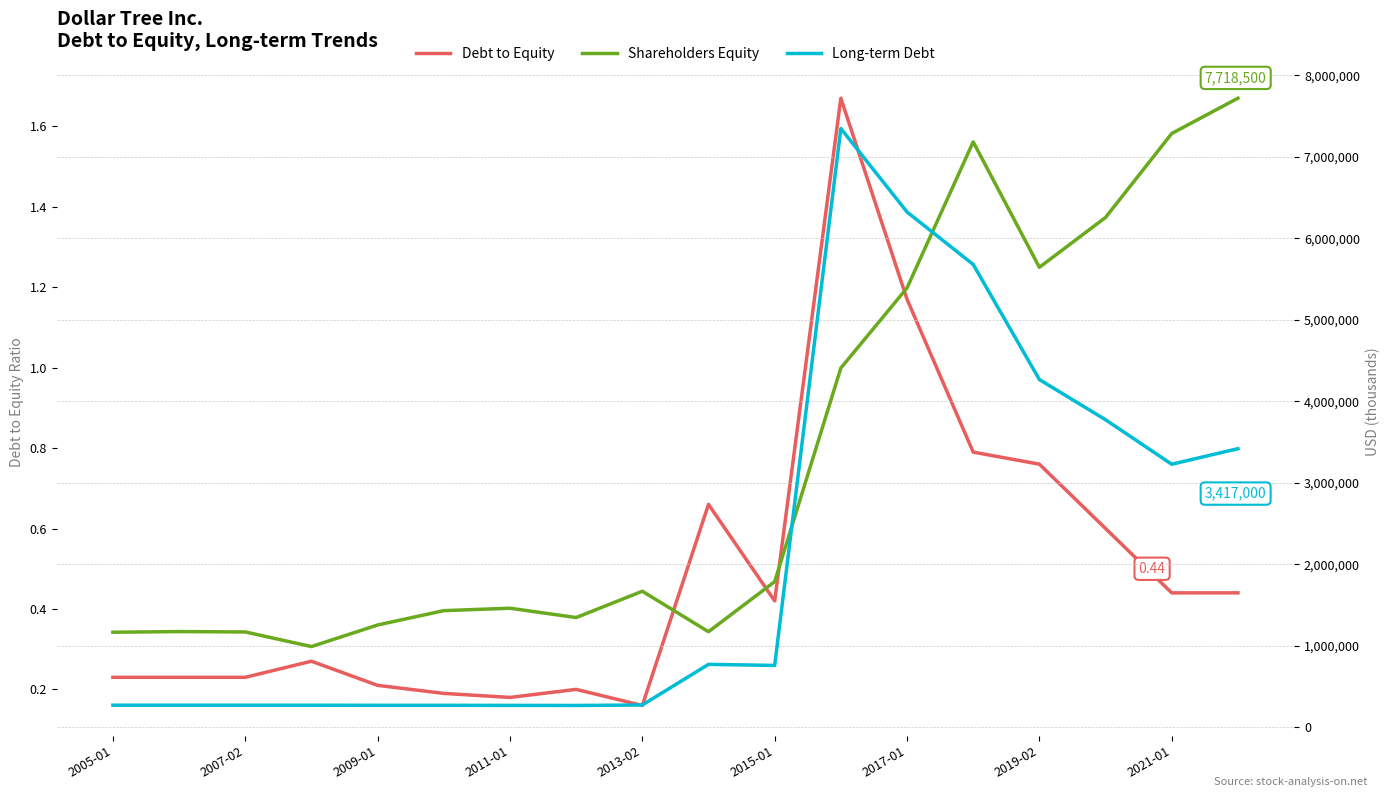

How many Debt to Equity values are between 0 and 1?

16